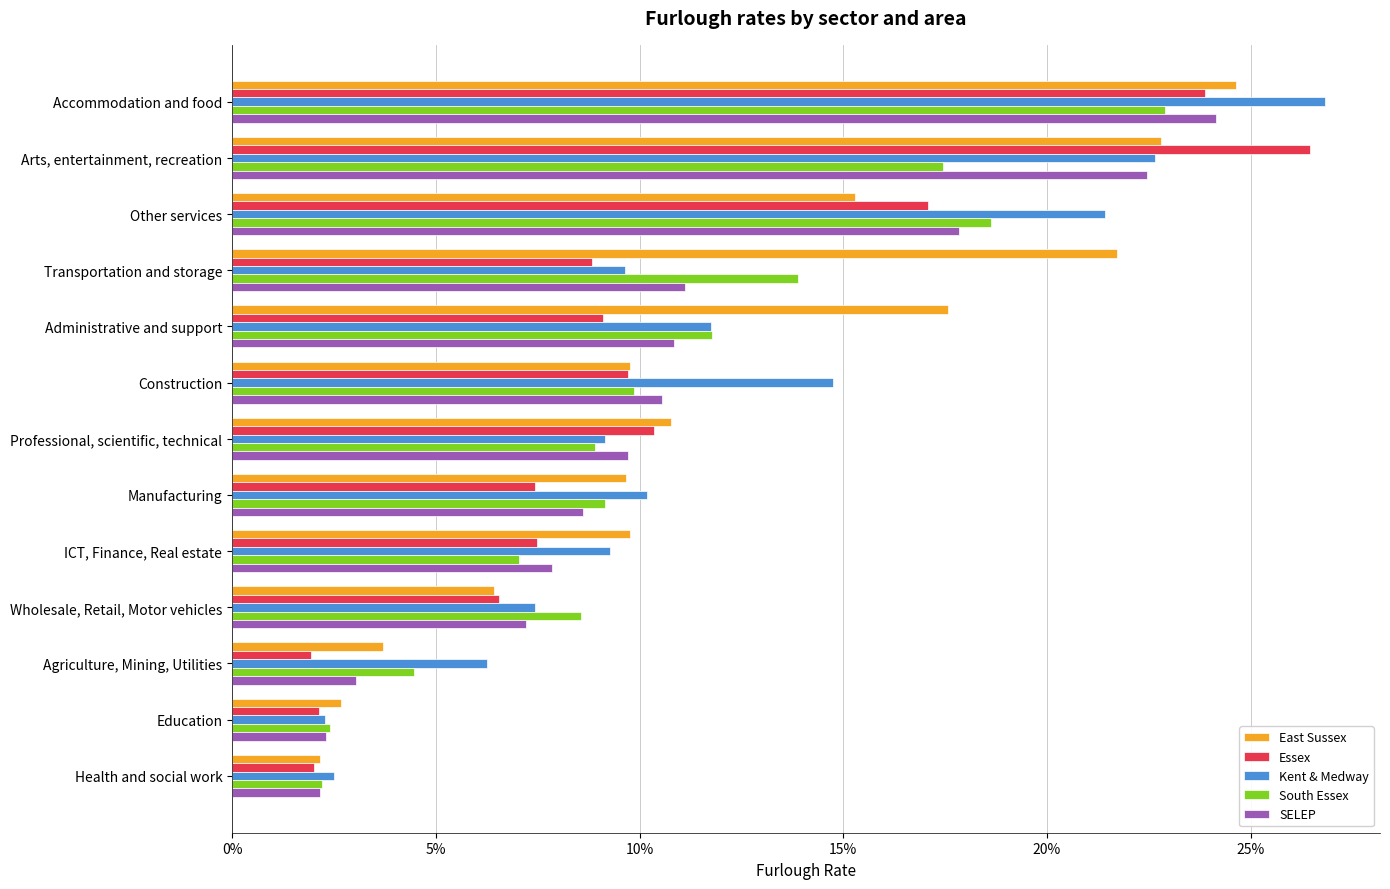

Rank the categories by SELEP value from lowest to highest.

Health and social work, Education, Agriculture, Mining, Utilities, Wholesale, Retail, Motor vehicles, ICT, Finance, Real estate, Manufacturing, Professional, scientific, technical, Construction, Administrative and support, Transportation and storage, Other services, Arts, entertainment, recreation, Accommodation and food